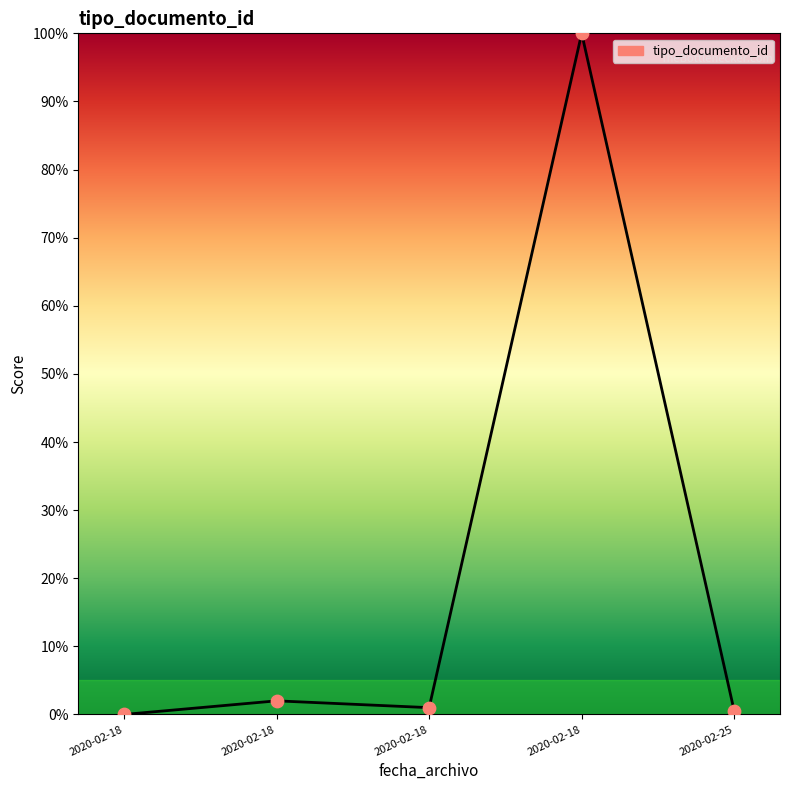

What is the change in value from 2020-02-18 to 2020-02-25?

+0.5